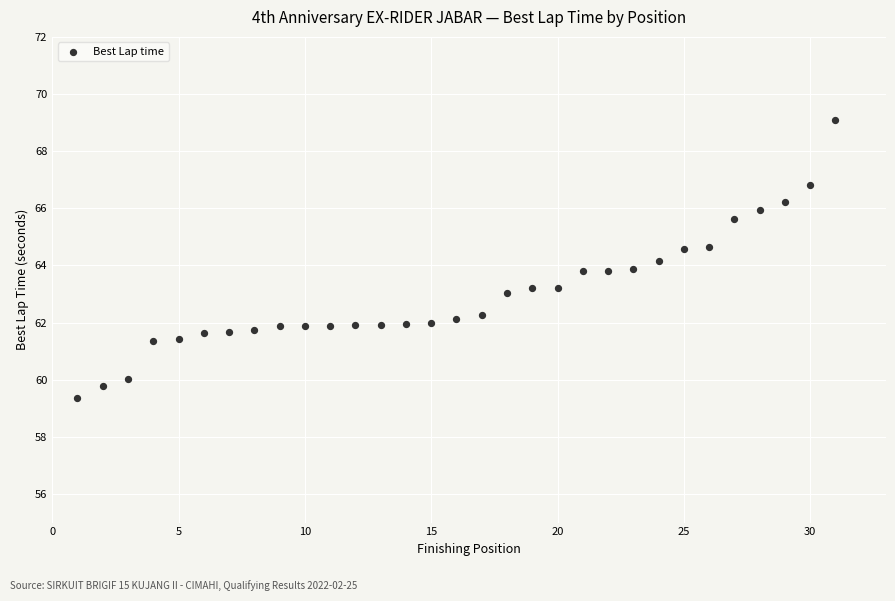

What is the range of Y values (max minus min)?

9.7